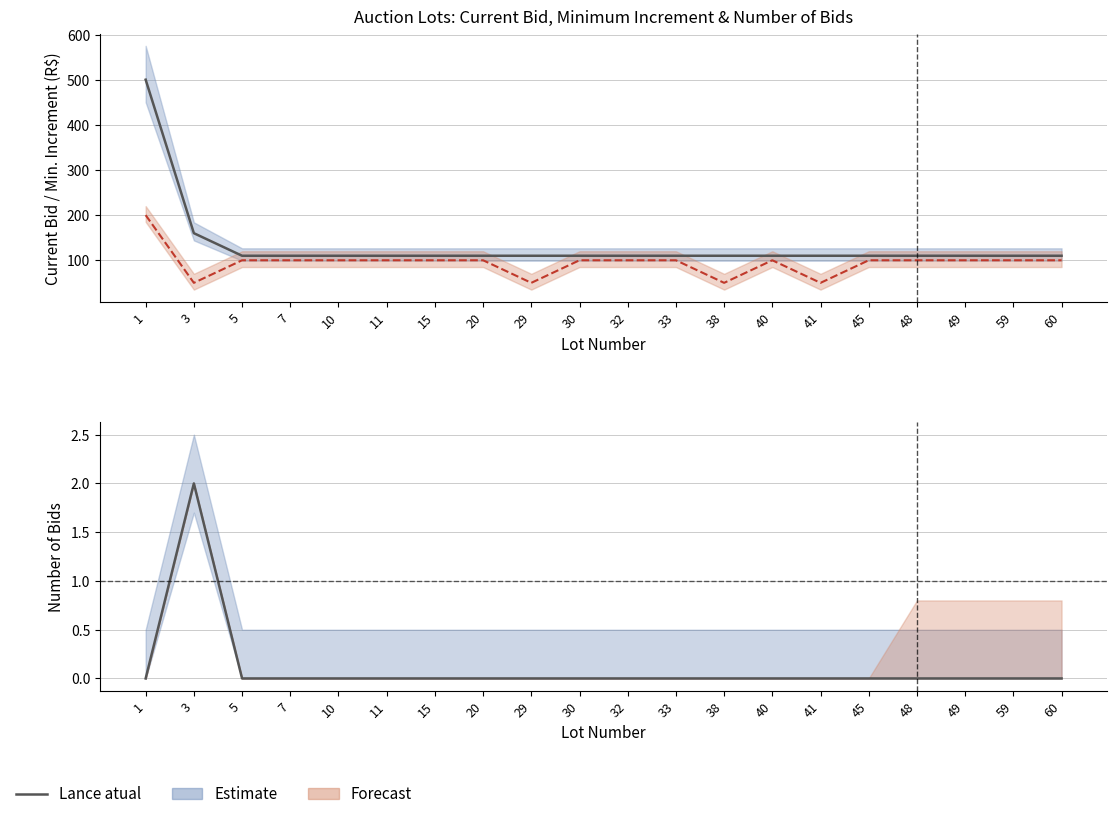

Reading right to left, transcribe all the data shown in this chart.

Lance atual: 60=110	59=110	49=110	48=110	45=110	41=110	40=110	38=110	33=110	32=110	30=110	29=110	20=110	15=110	11=110	10=110	7=110	5=110	3=160	1=500
Inc. minimo: 60=100	59=100	49=100	48=100	45=100	41=50	40=100	38=50	33=100	32=100	30=100	29=50	20=100	15=100	11=100	10=100	7=100	5=100	3=50	1=200
Lances: 60=0	59=0	49=0	48=0	45=0	41=0	40=0	38=0	33=0	32=0	30=0	29=0	20=0	15=0	11=0	10=0	7=0	5=0	3=2	1=0